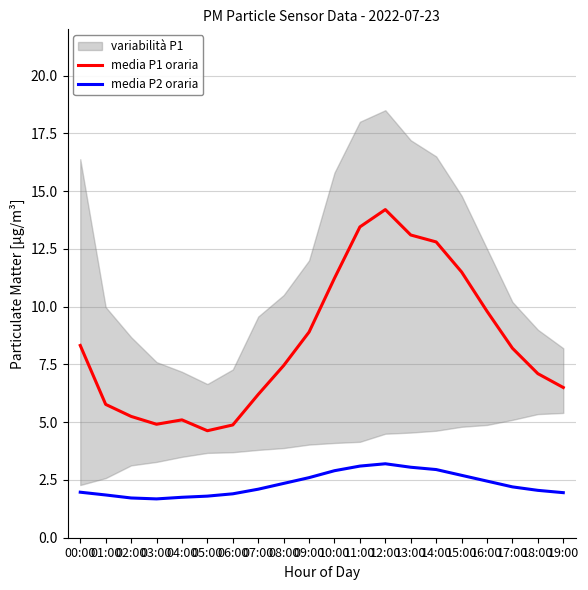

What is the lowest value of the media P2 oraria series?

1.7